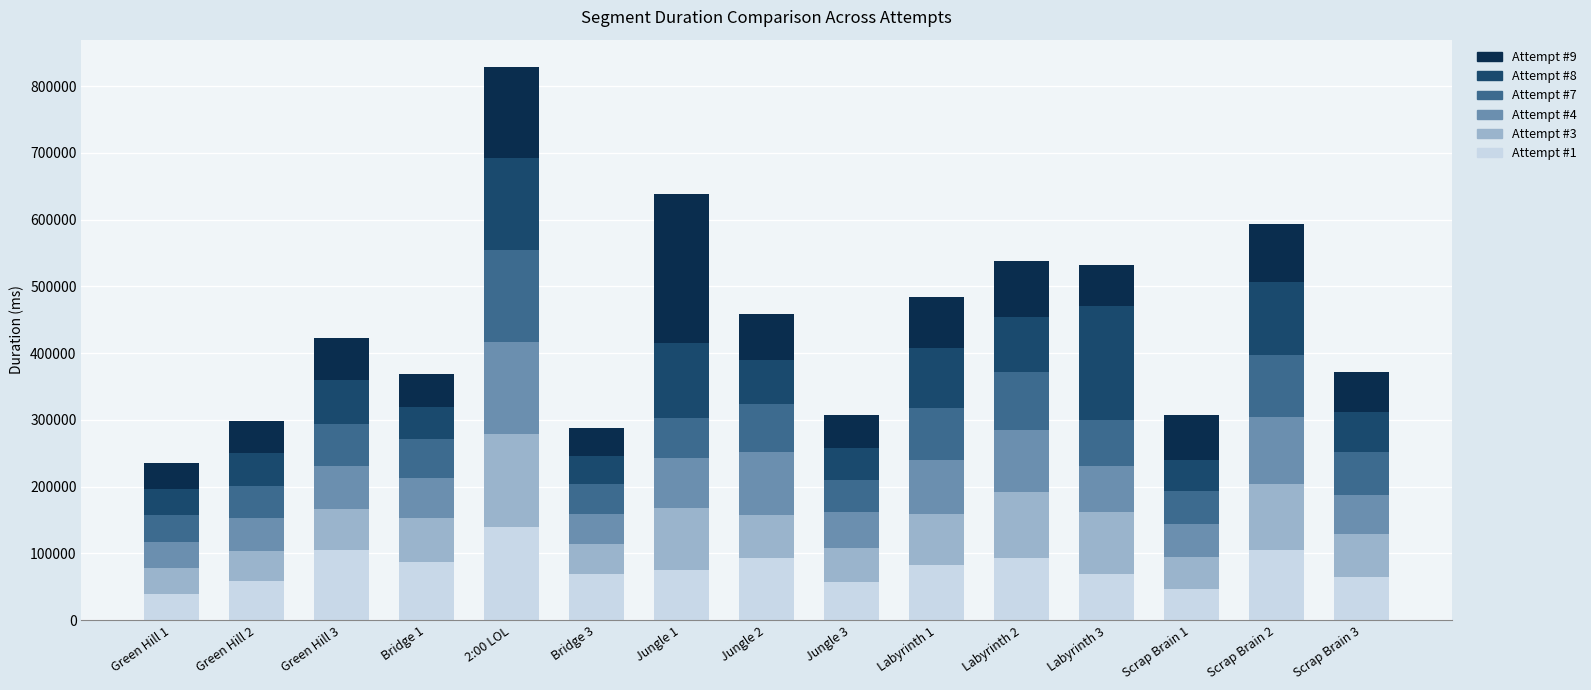

At which category is the sum across all series the highest?

2:00 LOL